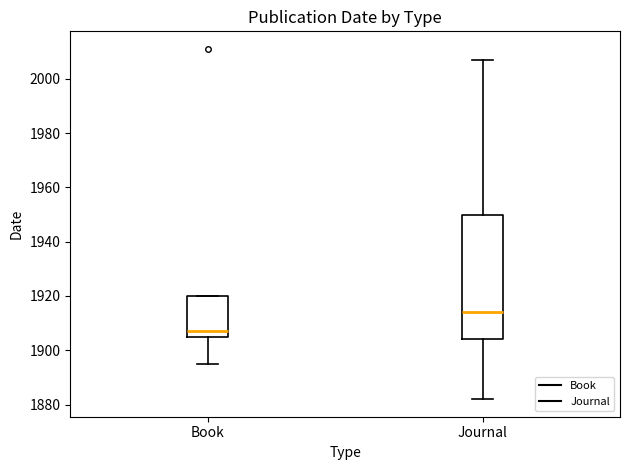

Reading left to right, read every box against the y-axis: the position of its median line, the range the box covers, and the ends of its whiskers. The values are not printed on the chart, so give them approximately, as read against the axis.

Book: median 1908, box 1906 to 1920, whiskers 1896 to 1920
Journal: median 1914, box 1904 to 1950, whiskers 1882 to 2008